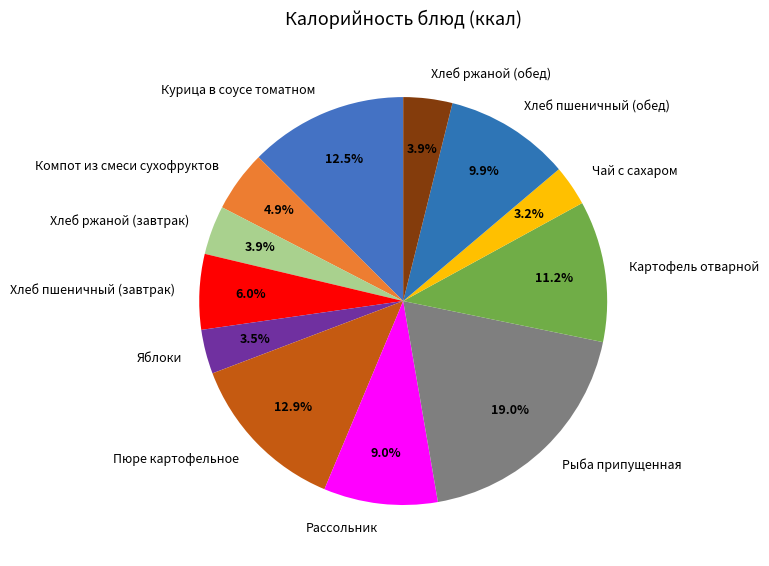

Which slice is the largest?

Рыба припущенная